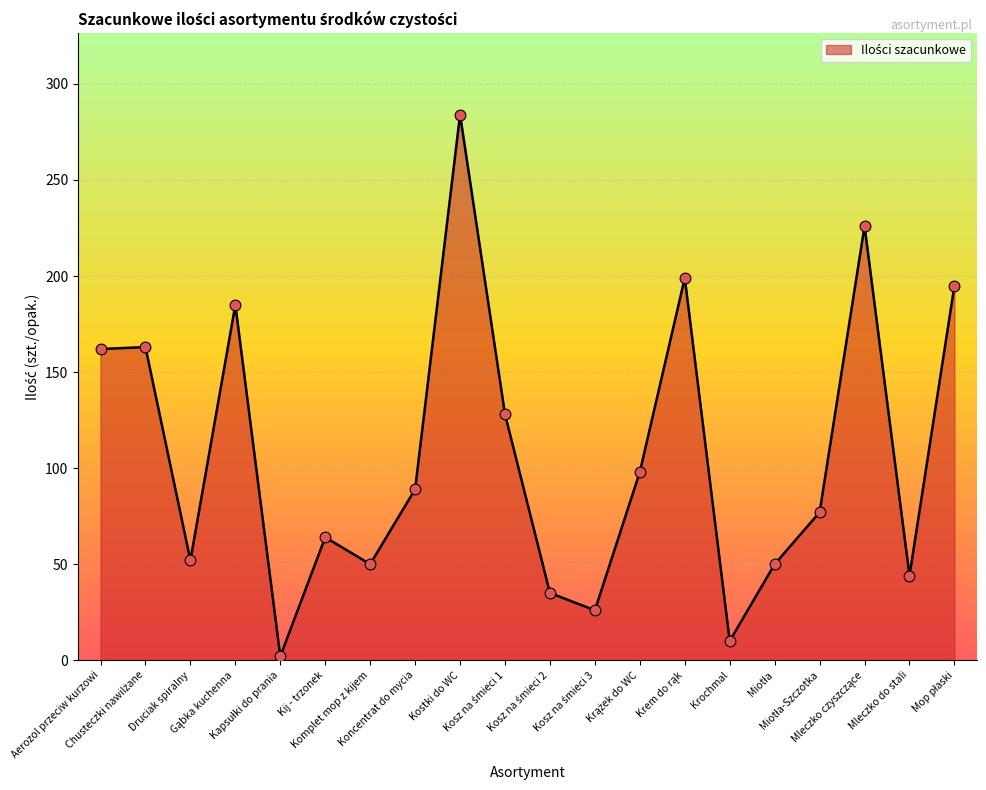

What is the maximum value shown in the chart?

284